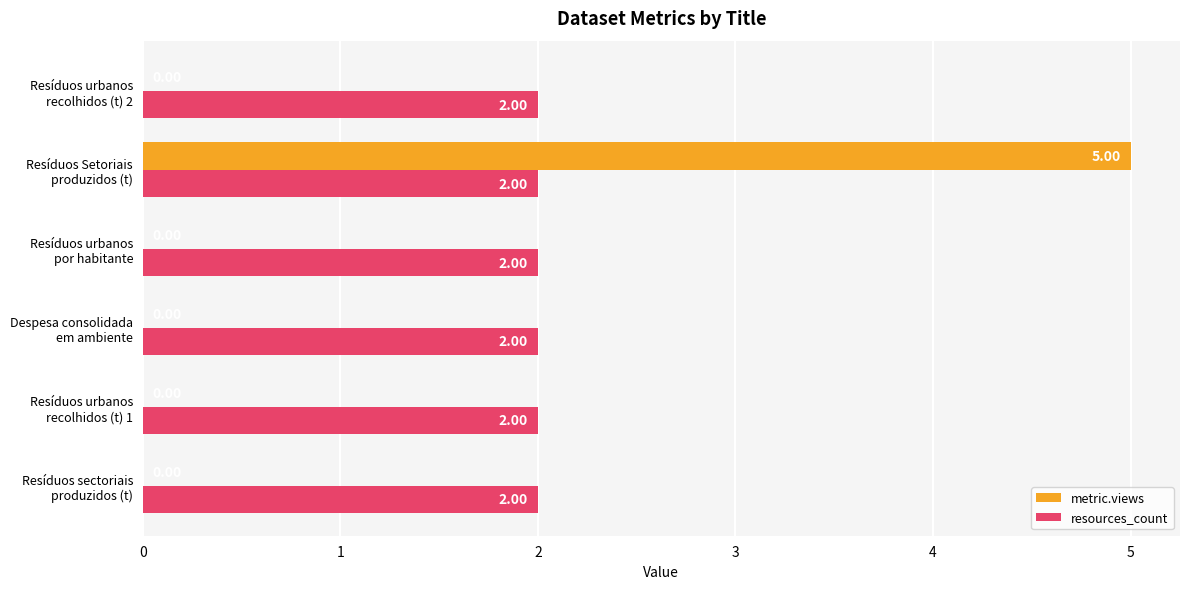

What is the sum of all metric.views values?

5